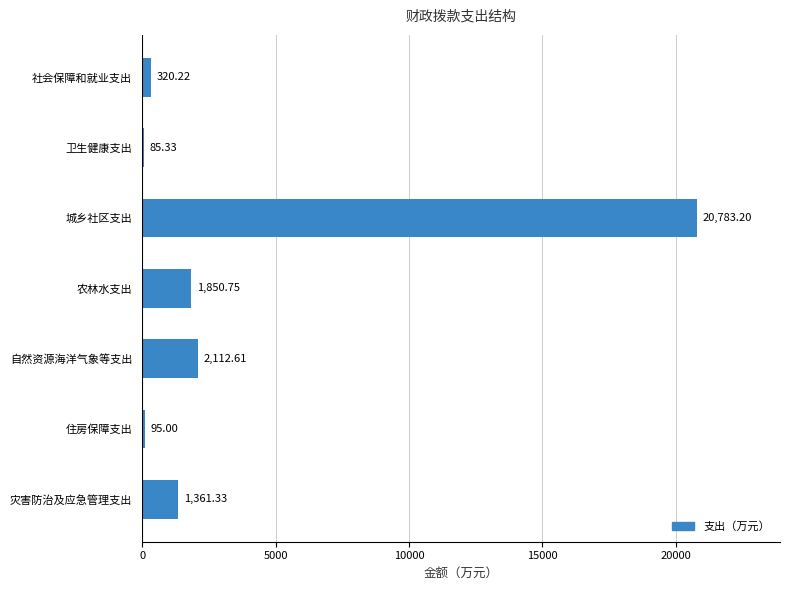

What is the average value?

3801.2